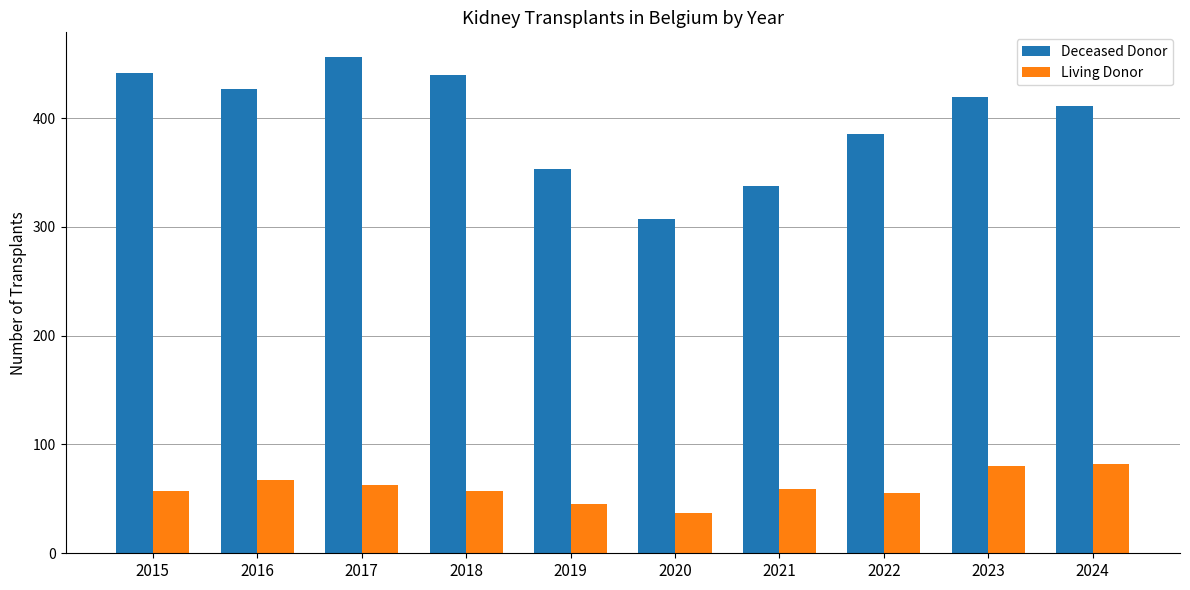

Which category has the lowest value across all series?

2020